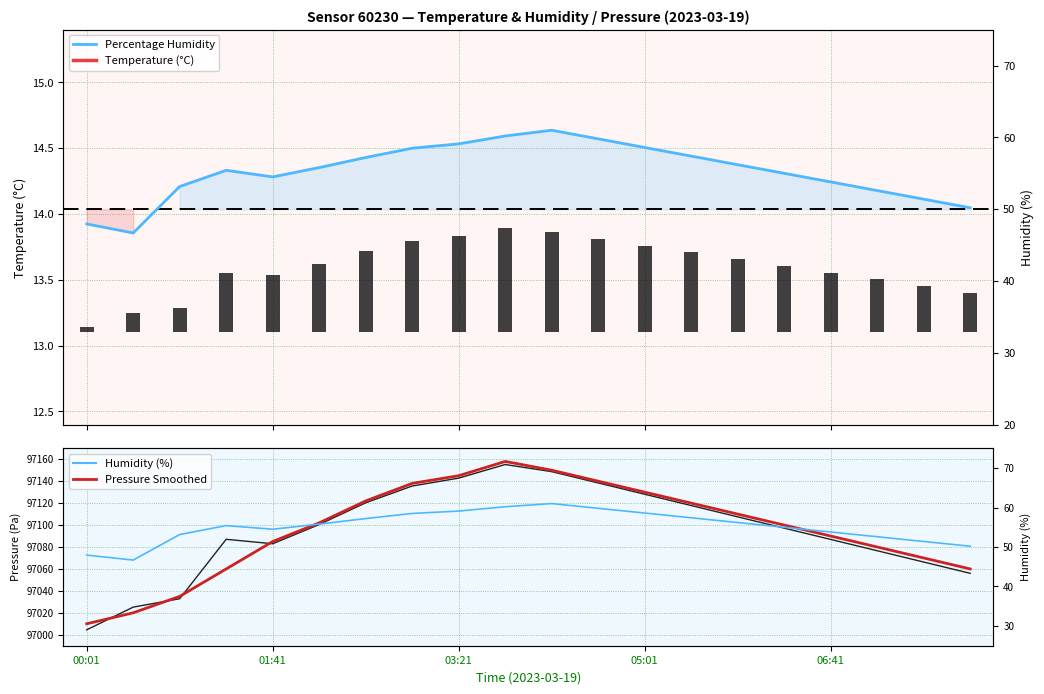

The value of Humidity (%) at 17 is 25.7. True or false?

False